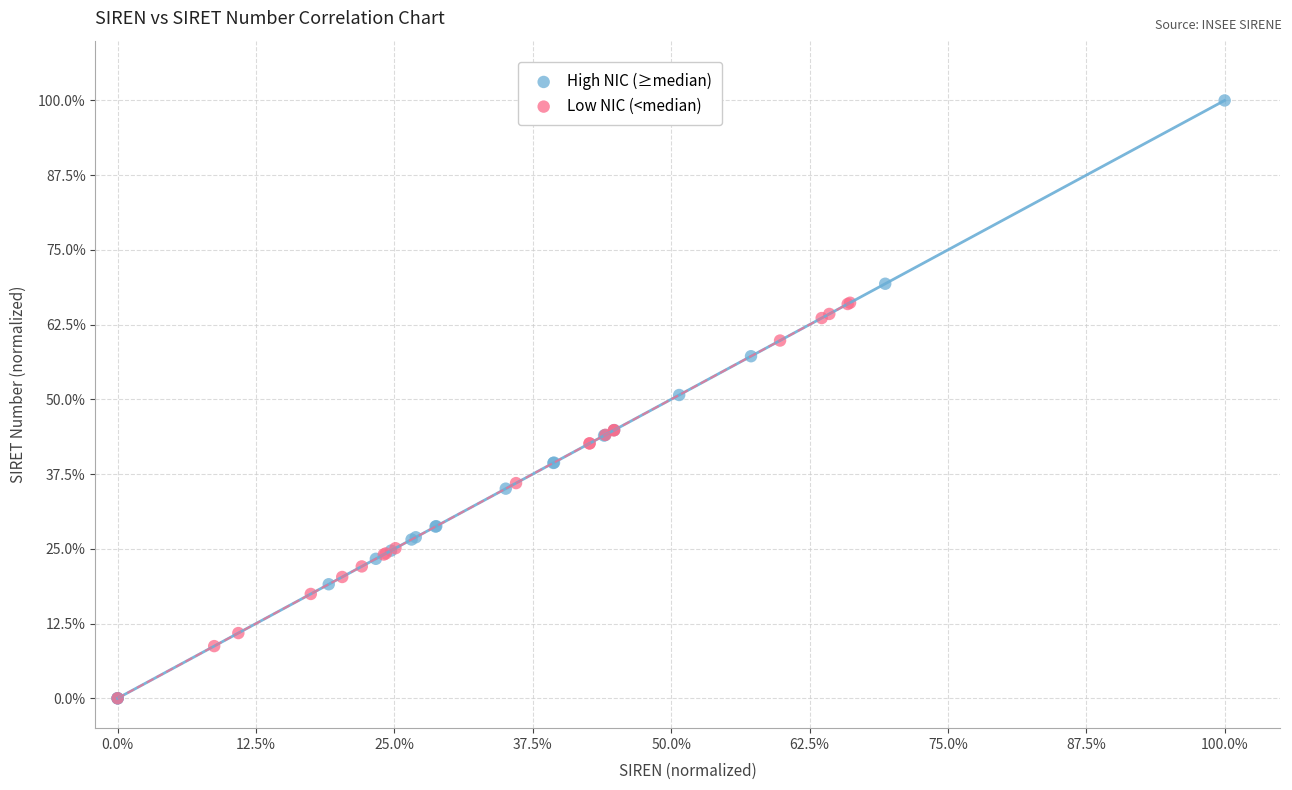

Which series reaches the maximum Y coordinate?

High NIC (≥median)